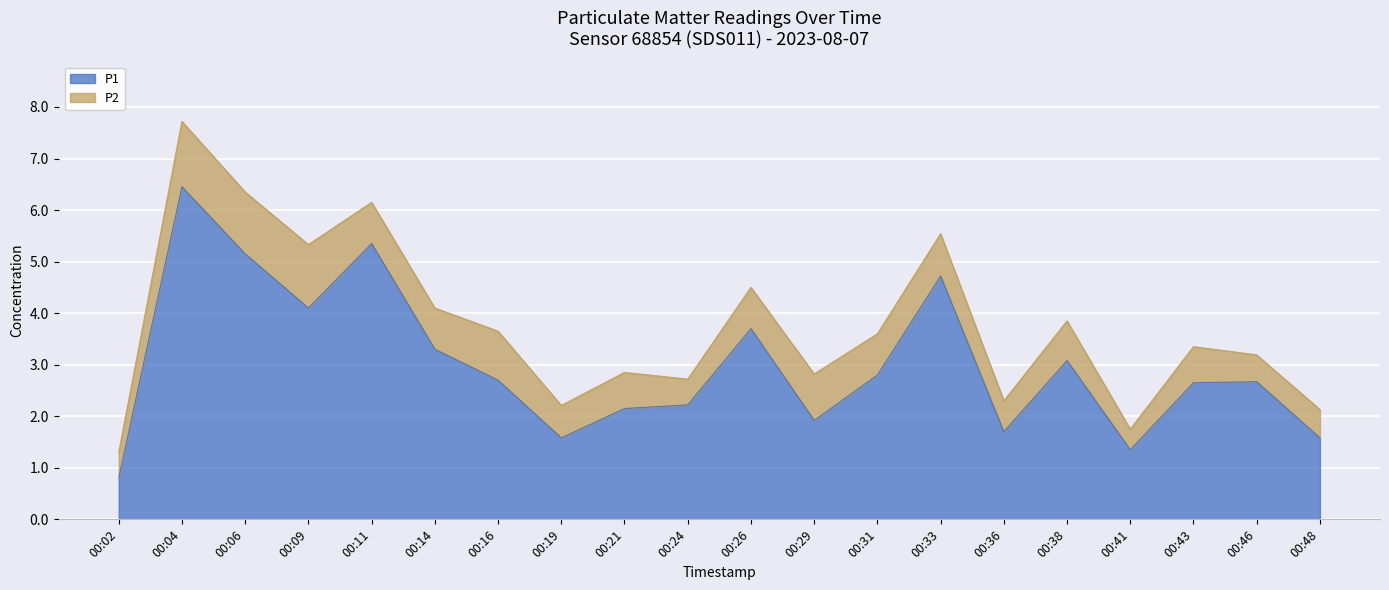

List the labels in order of value, smallest first.

00:02, 00:41, 00:19, 00:48, 00:36, 00:29, 00:21, 00:24, 00:43, 00:46, 00:16, 00:31, 00:38, 00:14, 00:26, 00:09, 00:33, 00:06, 00:11, 00:04